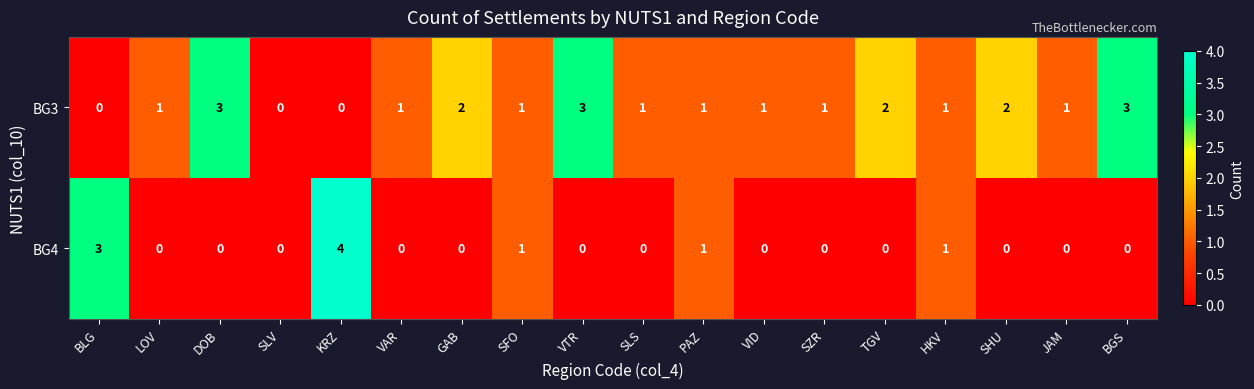

What is the sum of all BG4 values?

10